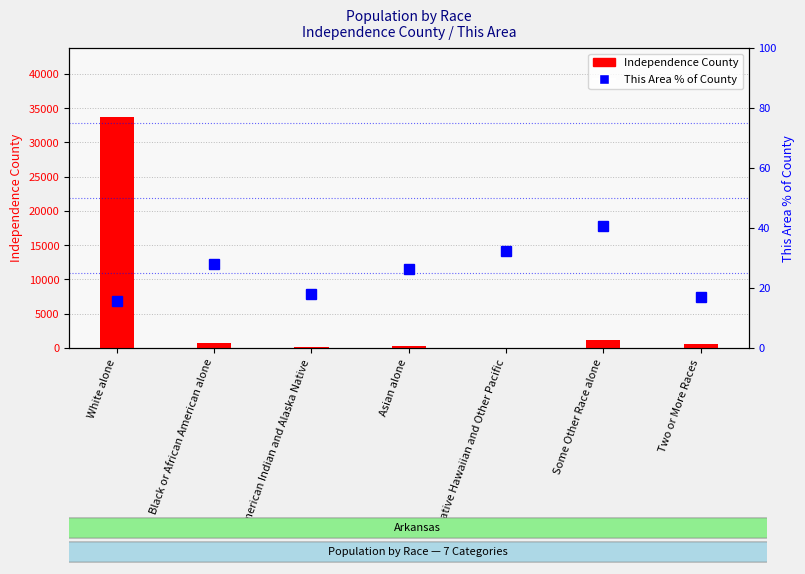

At which label does This Area % of County first exceed 26?

Black or African American alone